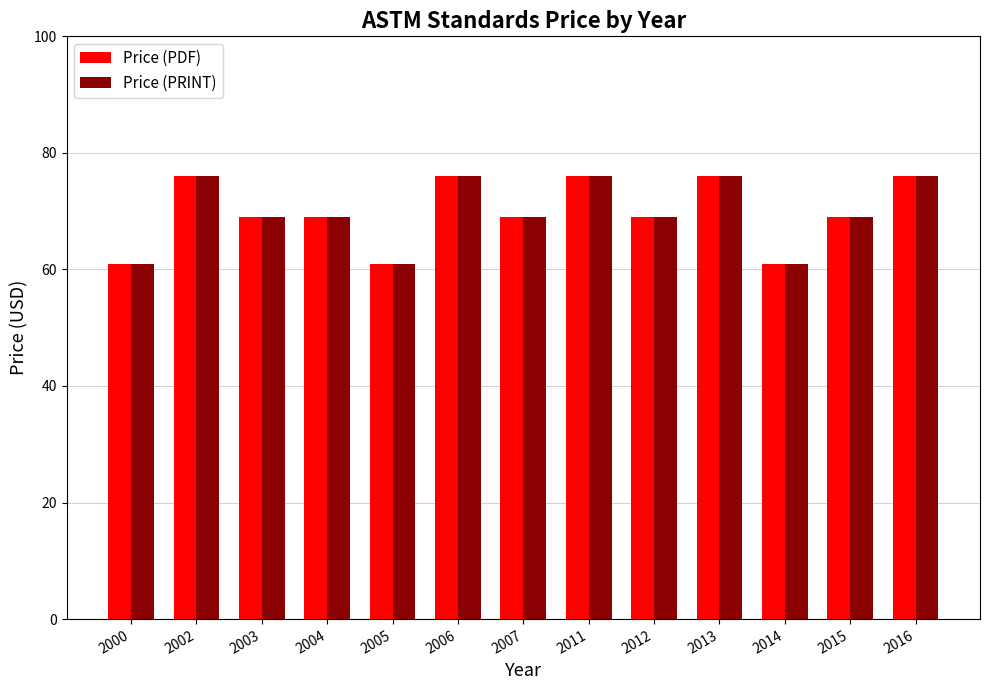

Count the number of categories in the chart.

13